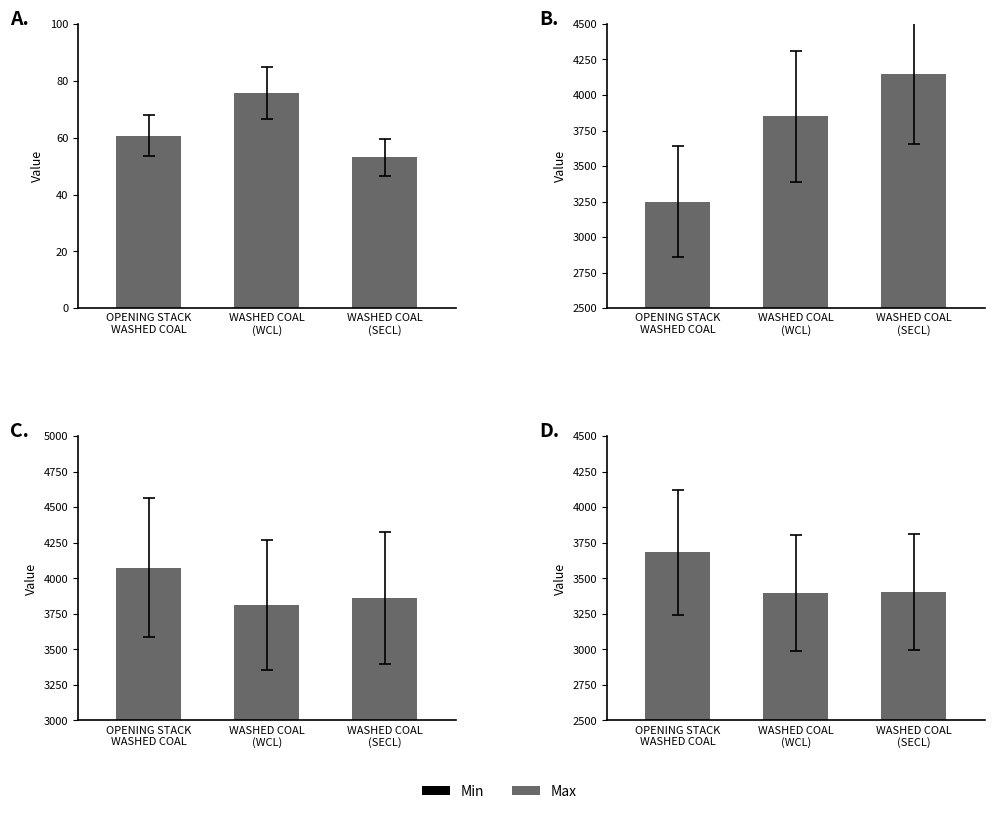

What is the spread (max minus min) of values at WASHED COAL
(WCL)?

3774.3